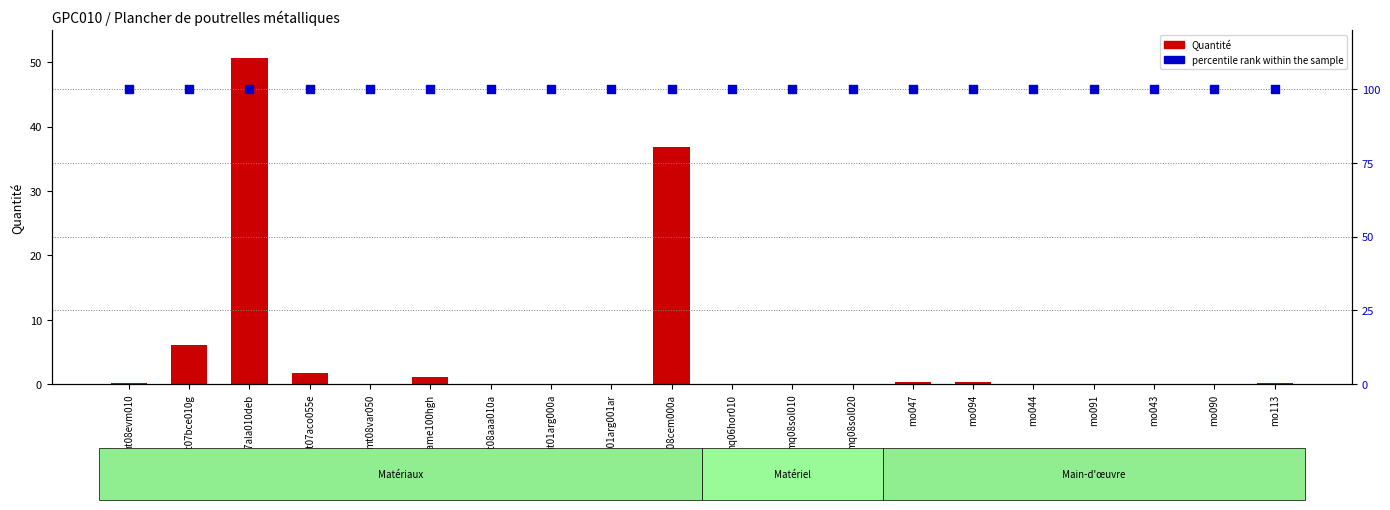

Which series reaches the minimum Y coordinate?

Quantité